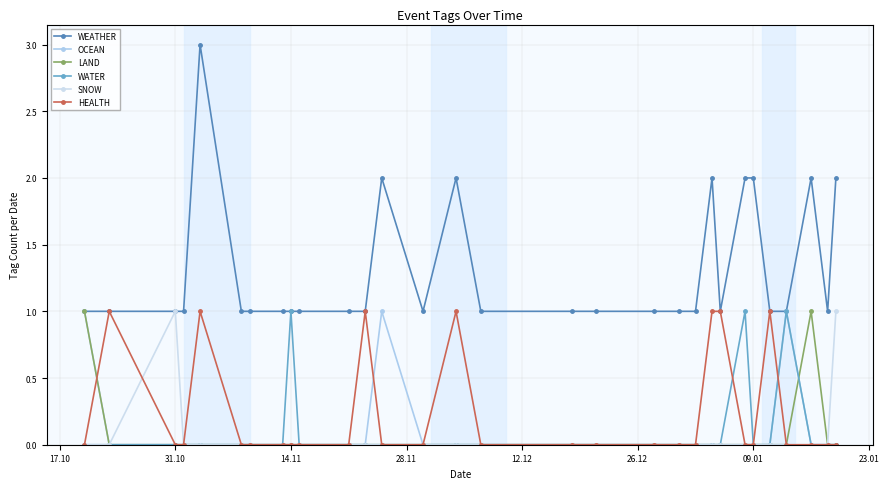

What is the difference between the maximum and second lowest values in the LAND series?

1